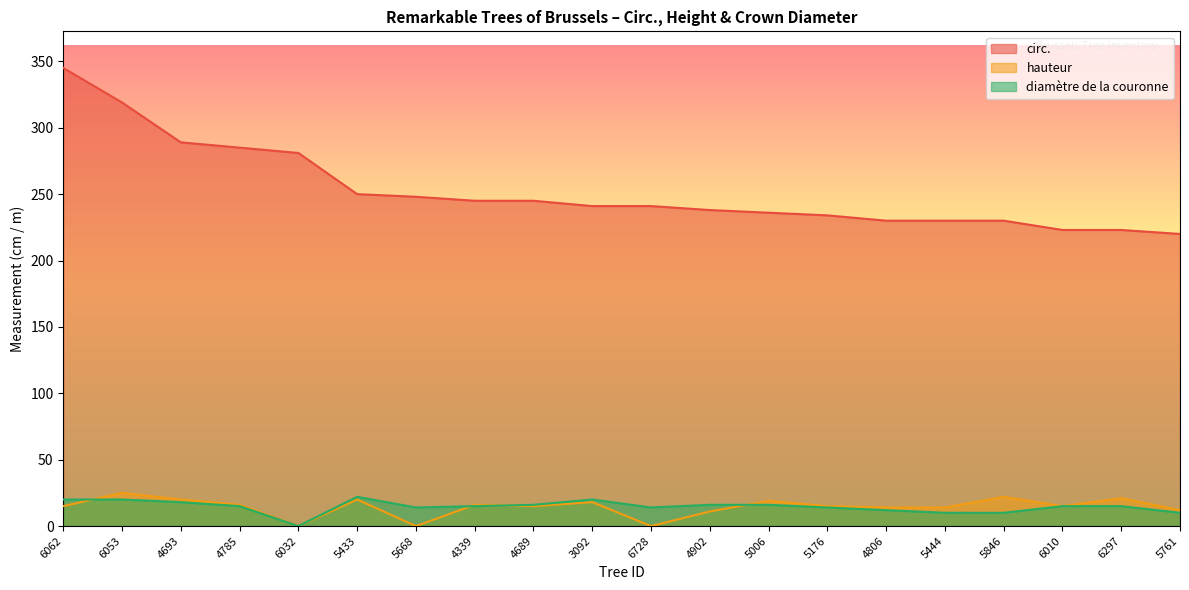

What is the difference between the maximum and second lowest values in the hauteur series?

25